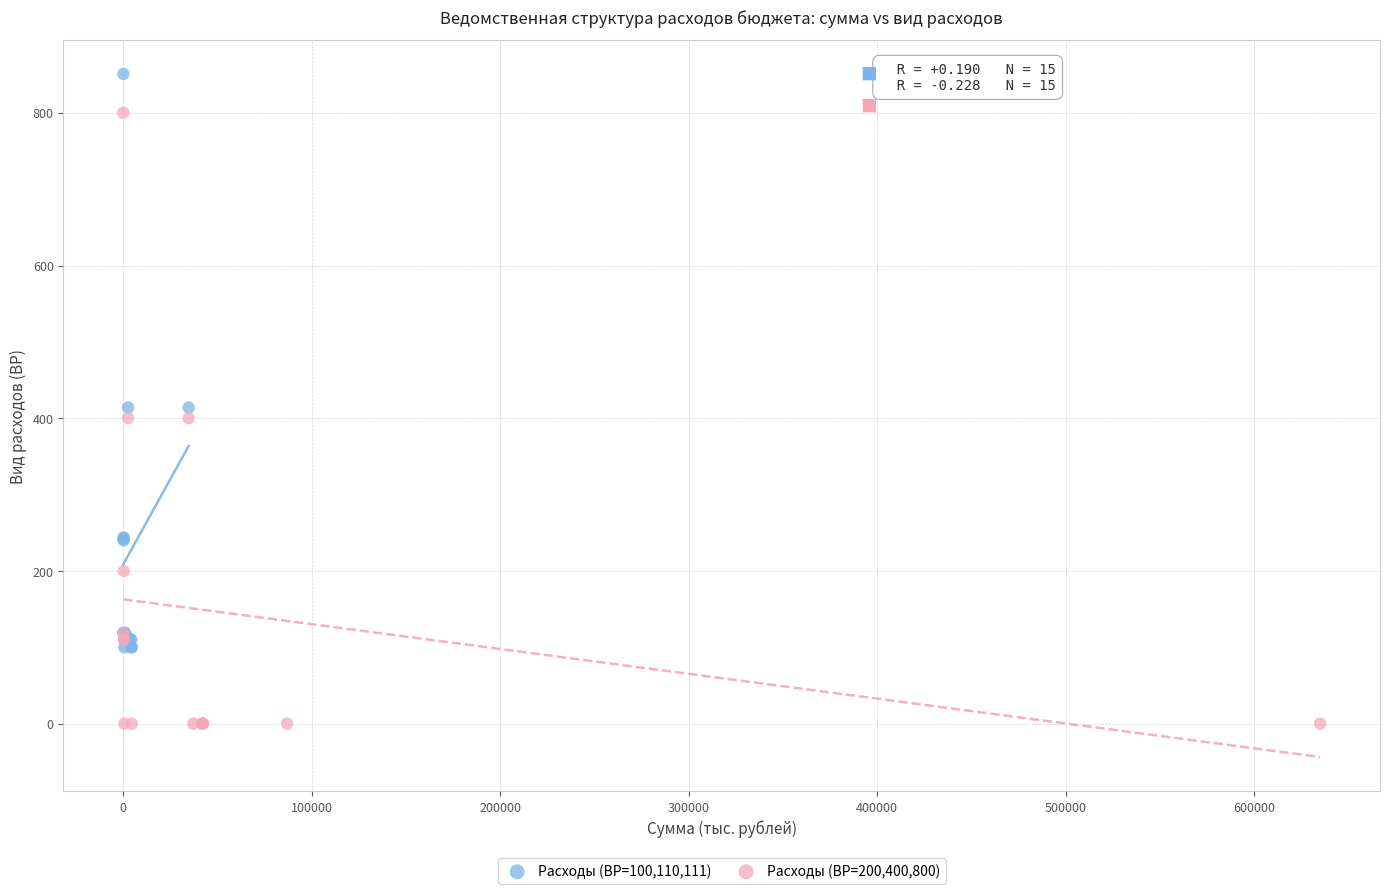

Which series reaches the minimum Y coordinate?

Расходы (ВР=200,400,800)